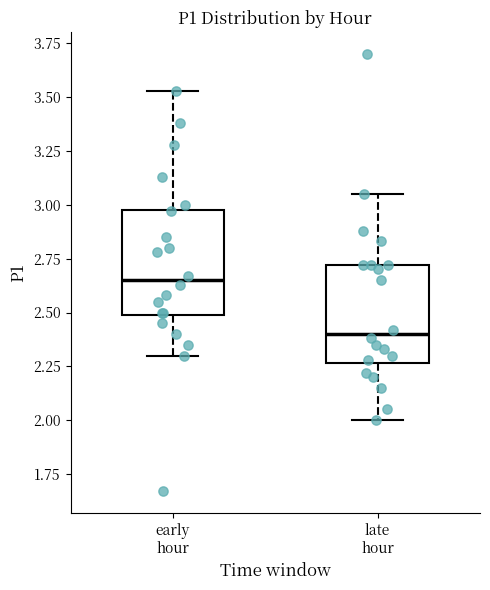

Reading left to right, transcribe this box plot: for each box, give where its median line is, the range the box spans, and where its two whiskers end, as read against the y-axis. The values are not printed on the chart, so give them approximately, as read against the axis.

early hour: median 2.65, box 2.50 to 3.00, whiskers 2.30 to 3.55
late hour: median 2.40, box 2.25 to 2.70, whiskers 2.00 to 3.05